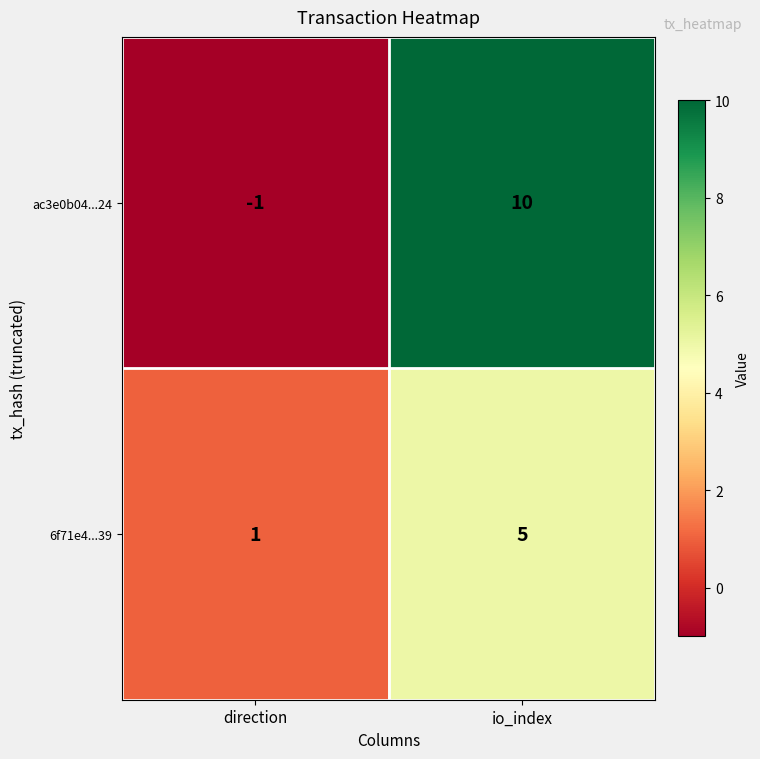

At direction, list the series in order from smallest to largest.

ac3e0b04...24, 6f71e4...39